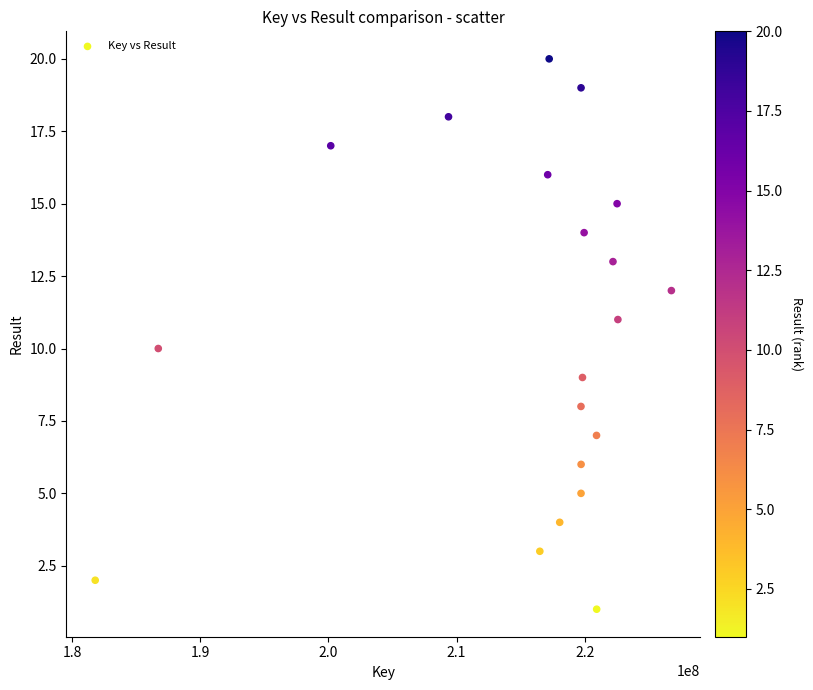

What is the range of Y values (max minus min)?

19